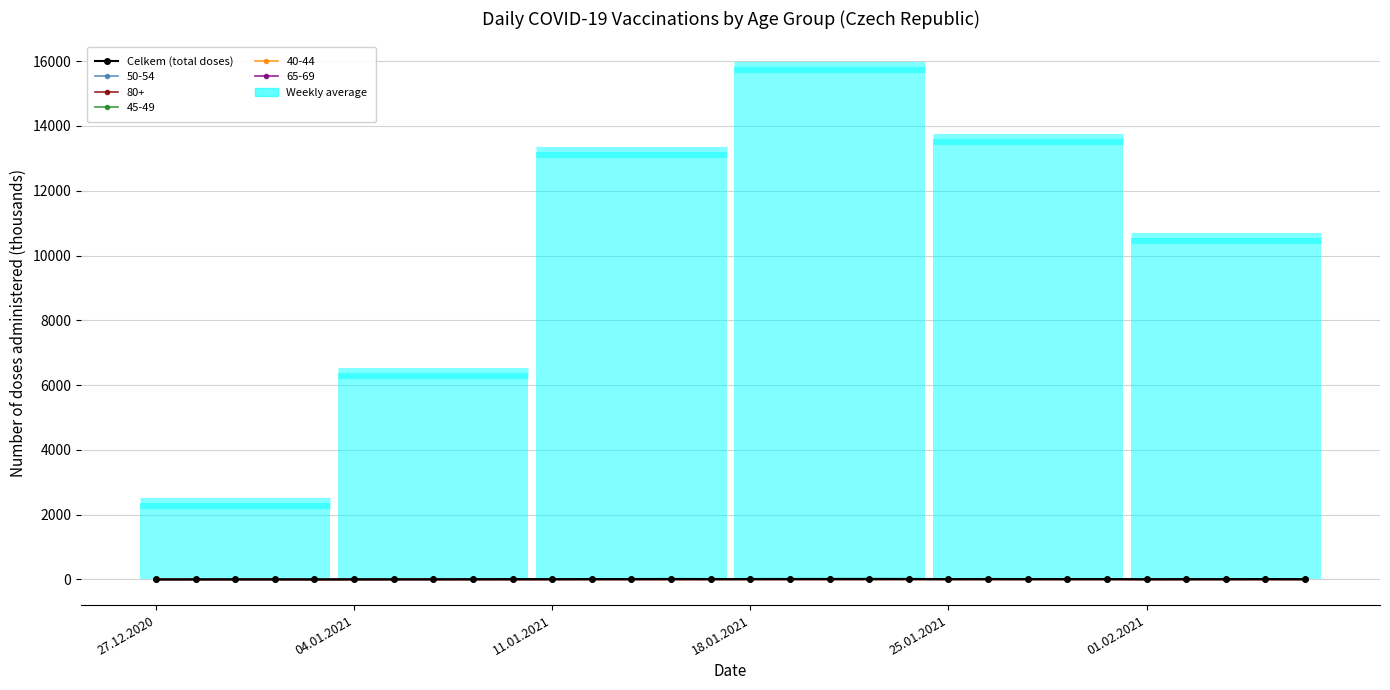

True or false: there are more than 1 points higher than both neighbors.

True